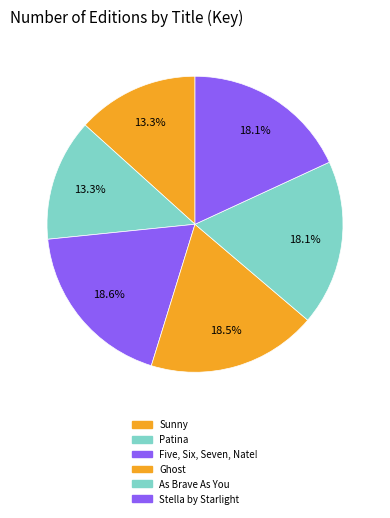

To the nearest percent, what portion does Stella by Starlight represent?

18%